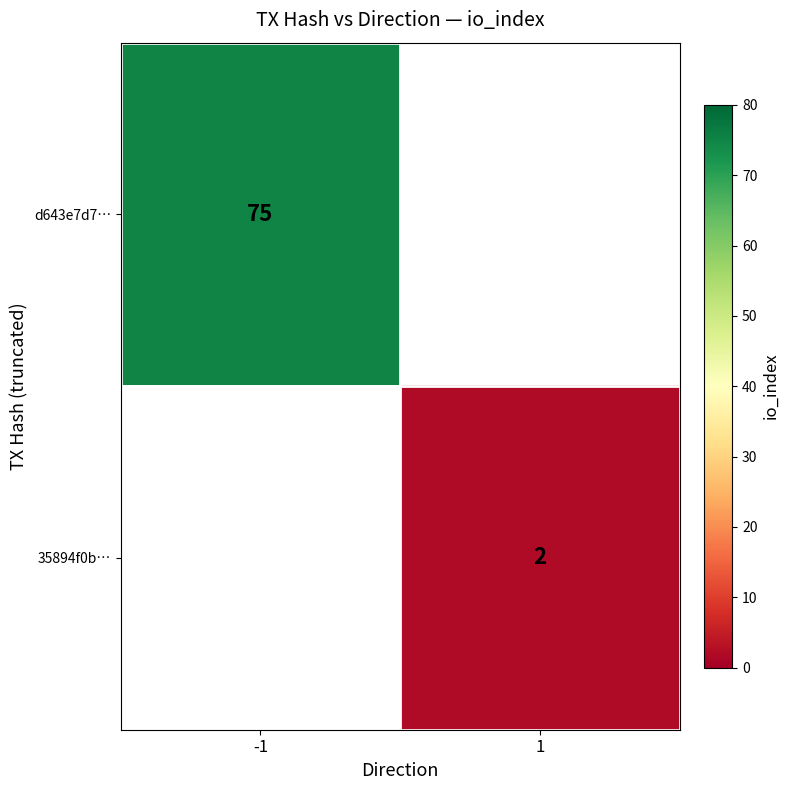

Count the number of categories in the chart.

2